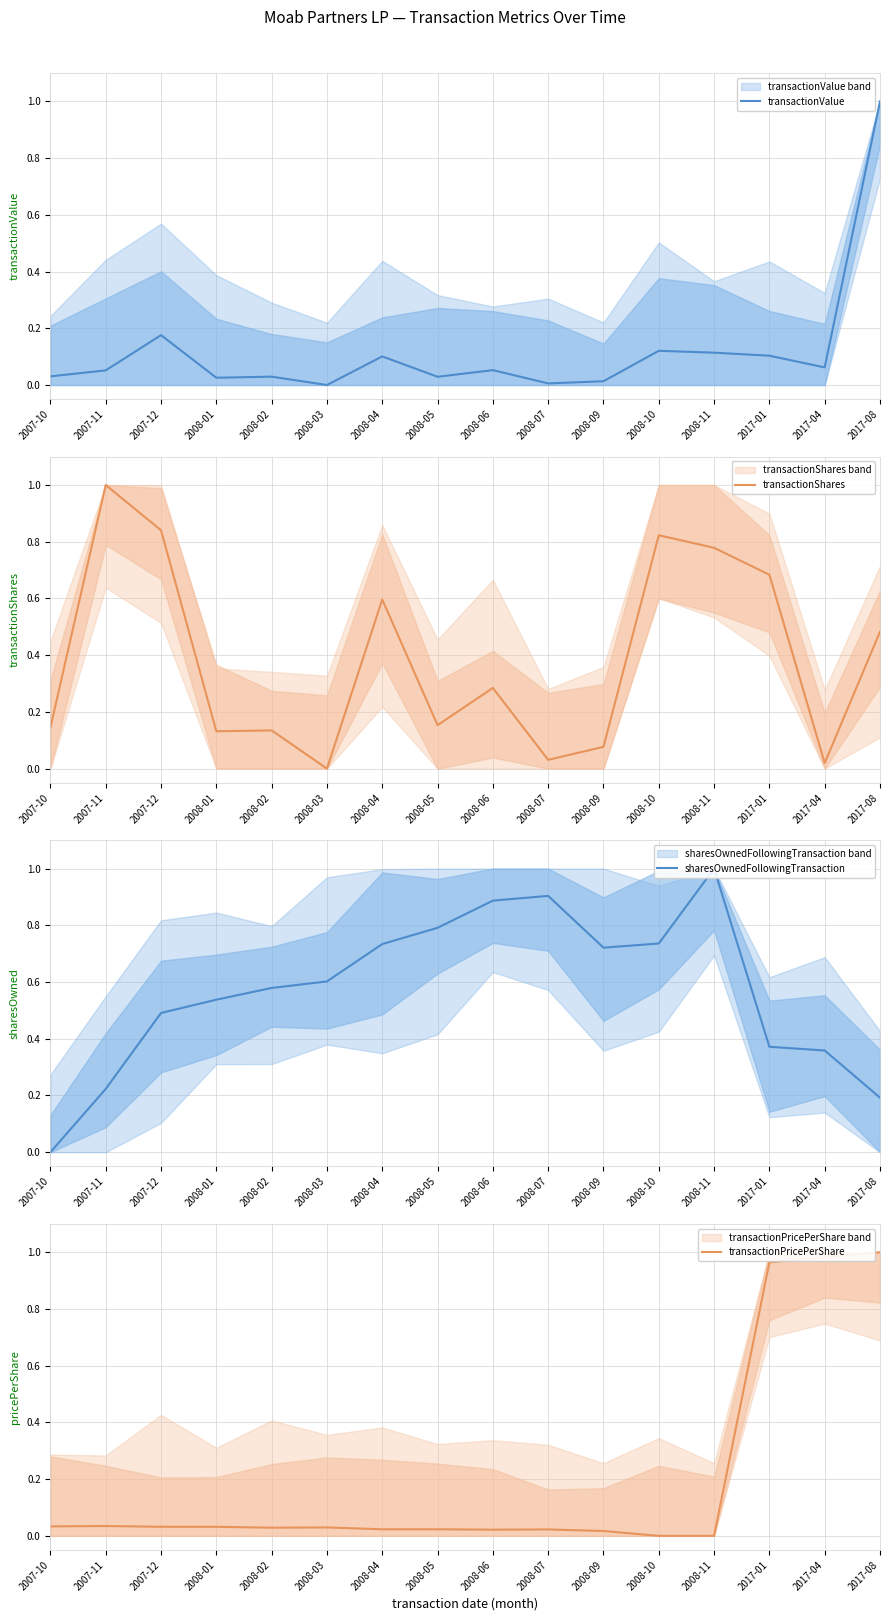

What is the spread (max minus min) of values at 2017-08?

0.8